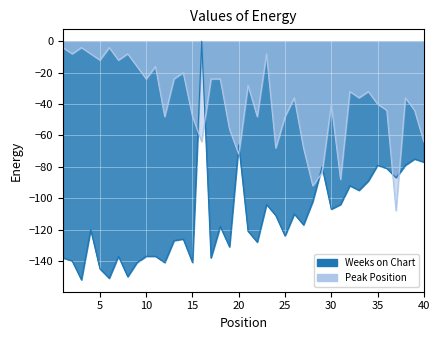

How many times do Peak Position and Weeks on Chart cross each other?

8